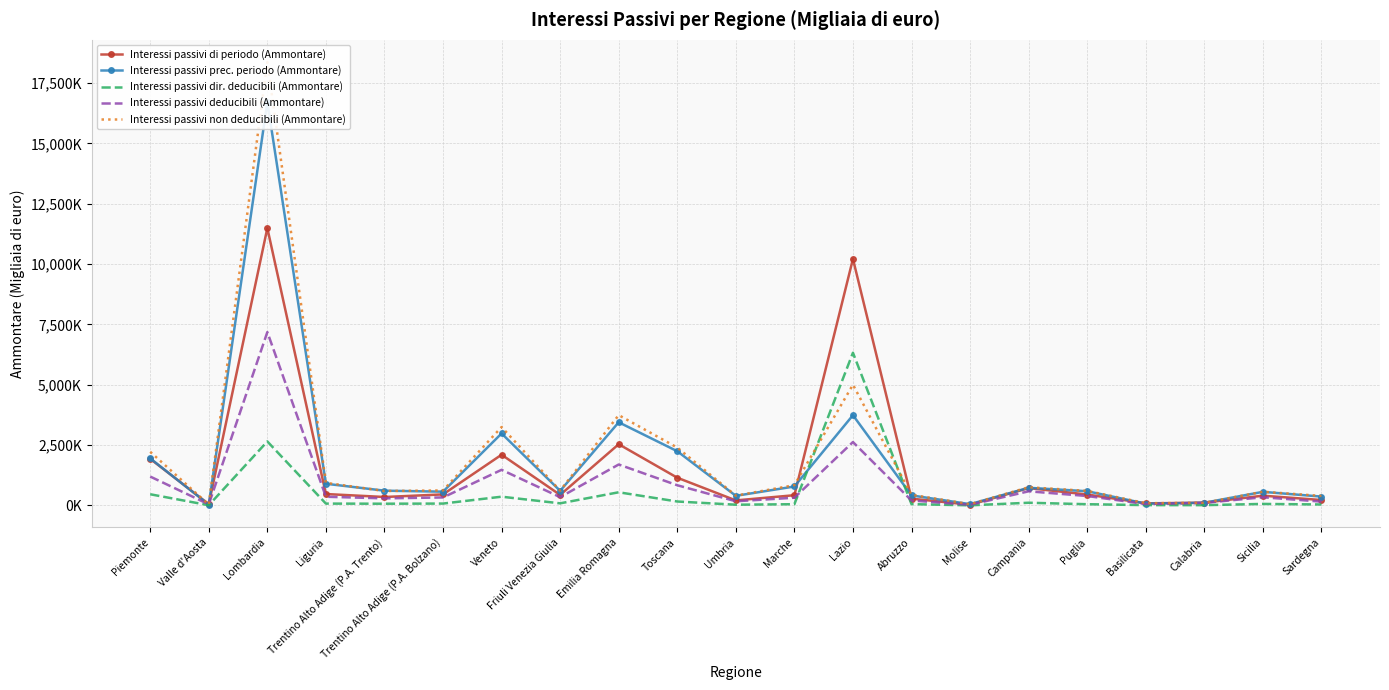

At which label does Interessi passivi prec. periodo (Ammontare) reach its peak?

Lombardia